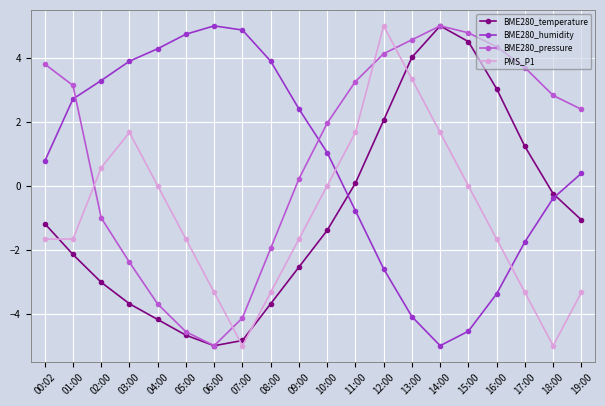

What are all the series names shown in the legend?

BME280_temperature, BME280_humidity, BME280_pressure, PMS_P1